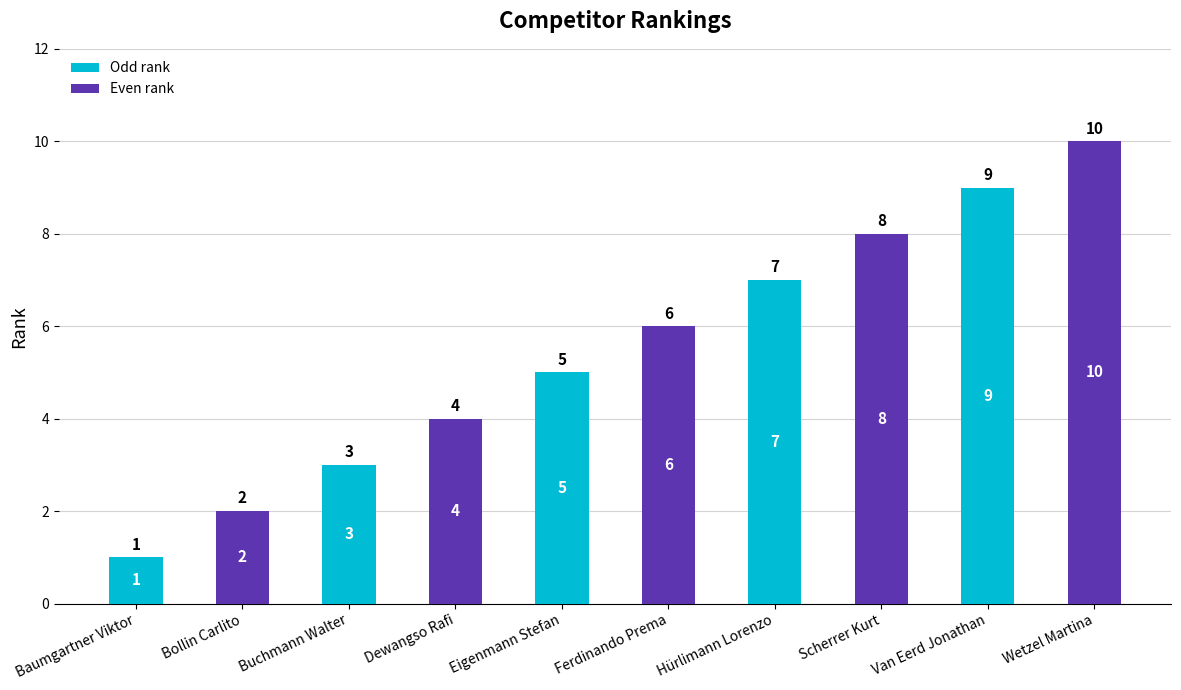

What is the sum of all values?

55